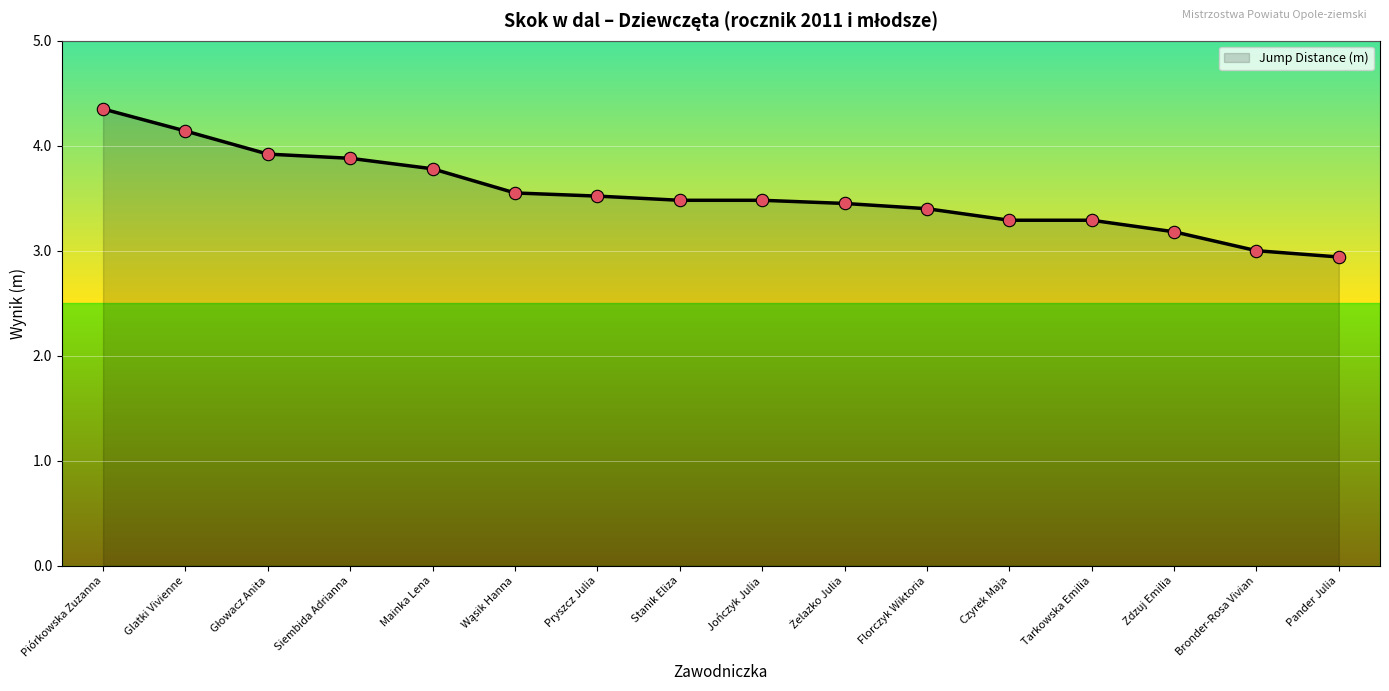

What is the change in value from Piórkowska Zuzanna to Tarkowska Emilia?

-1.1